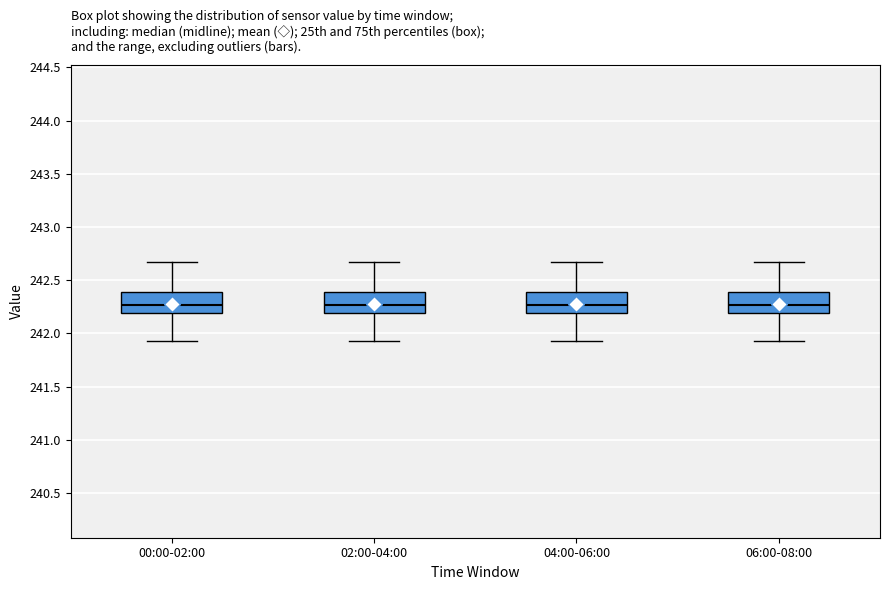

Reading left to right, transcribe this box plot: for each box, give where its median line is, the range the box spans, and where its two whiskers end, as read against the y-axis. The values are not printed on the chart, so give them approximately, as read against the axis.

00:00-02:00: median 242.25, box 242.20 to 242.40, whiskers 241.95 to 242.65
02:00-04:00: median 242.25, box 242.20 to 242.40, whiskers 241.95 to 242.65
04:00-06:00: median 242.25, box 242.20 to 242.40, whiskers 241.95 to 242.65
06:00-08:00: median 242.25, box 242.20 to 242.40, whiskers 241.95 to 242.65